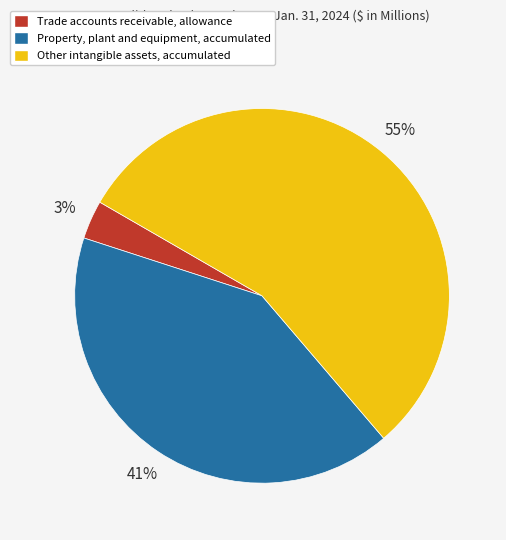

The Property, plant and equipment, accumulated slice represents 55% of the pie. True or false?

False